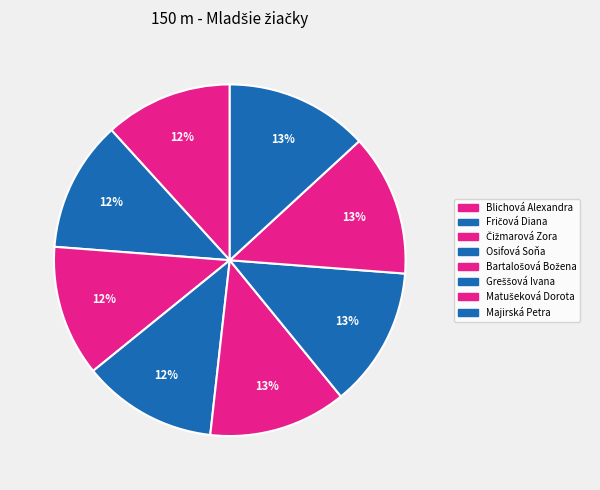

Is it true that Majirská Petra is 25% of the pie?

False